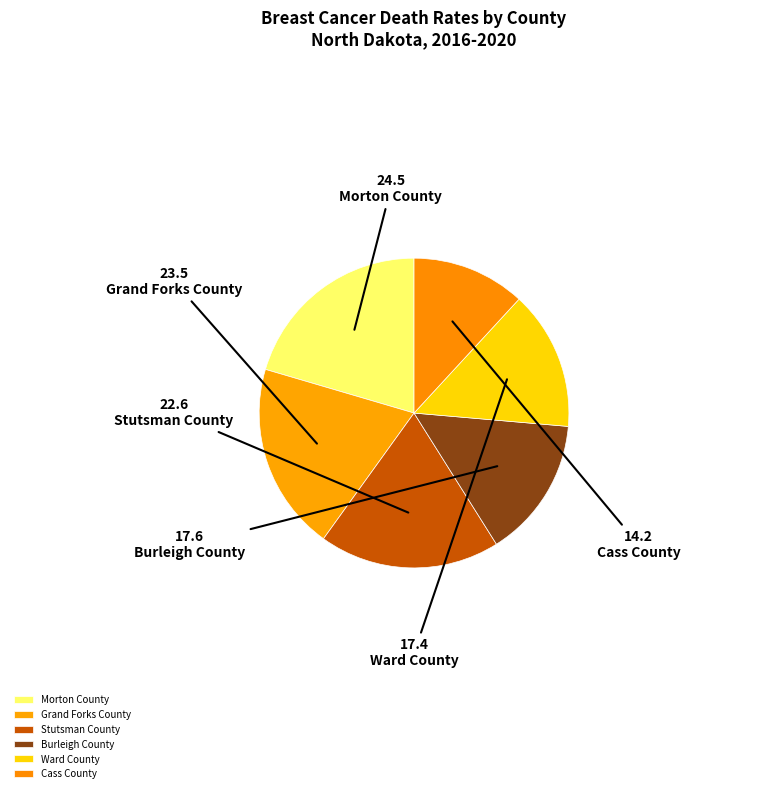

How many segments does this pie chart have?

6